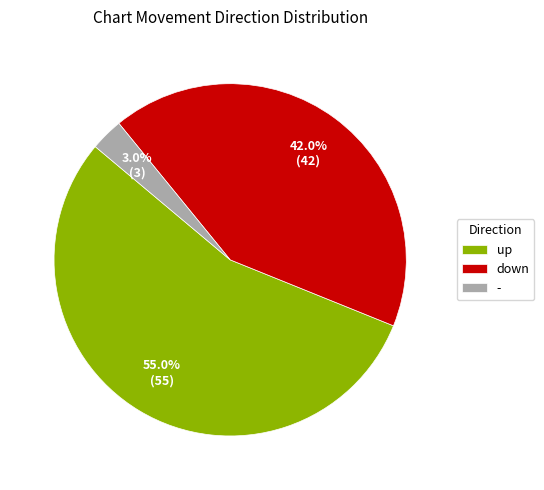

Between down and up, which is larger?

up